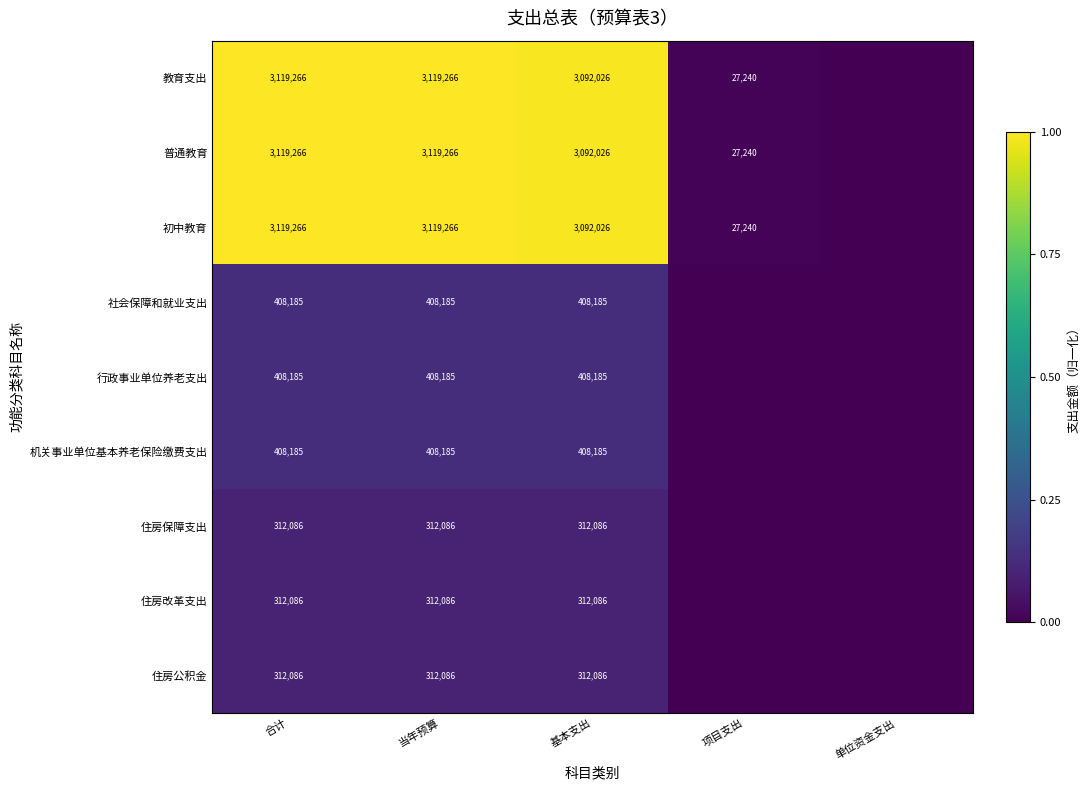

The 住房公积金 series shows 85027 at 合计. True or false?

False